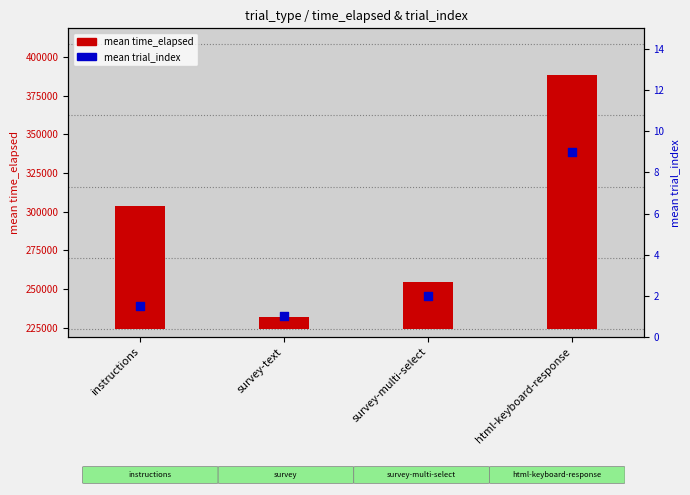

Which series contains the lowest Y value?

mean trial_index